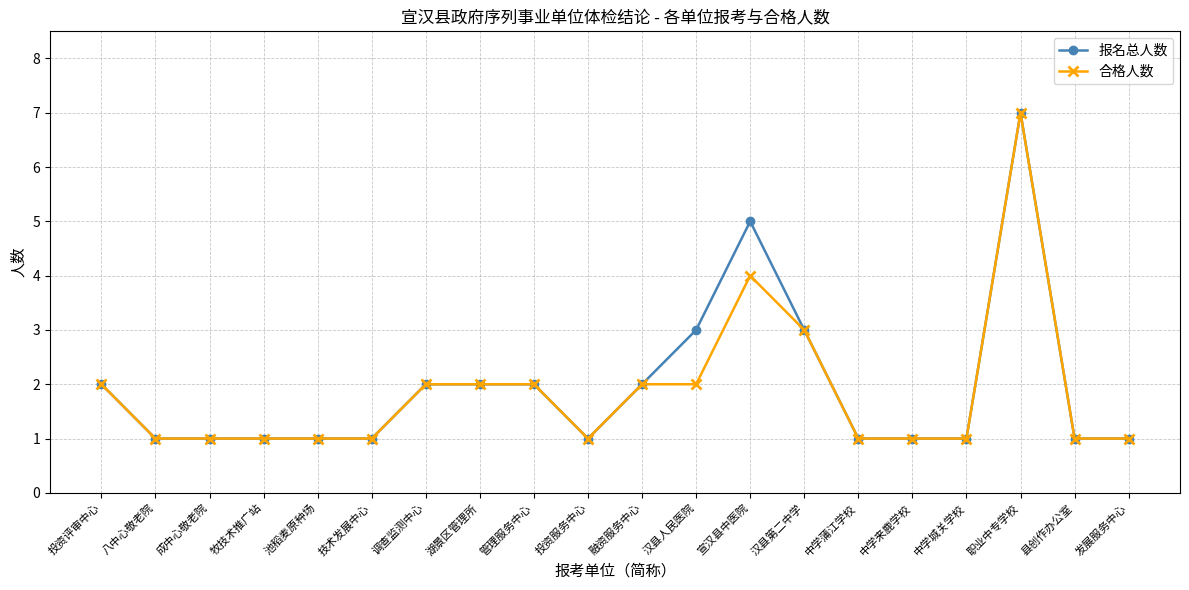

What is the difference between the maximum and minimum values in the 报名总人数 series?

6